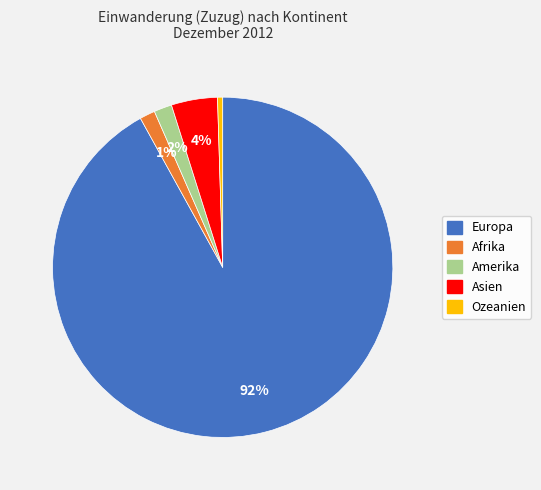

Is the sum of Afrika and Asien greater than half?

No